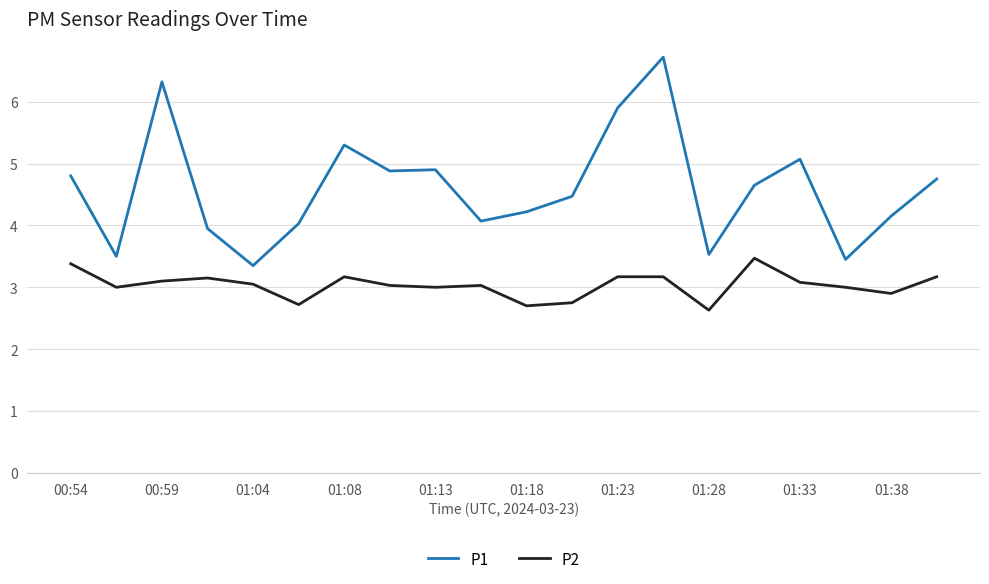

Which series has the largest total across all categories?

P1